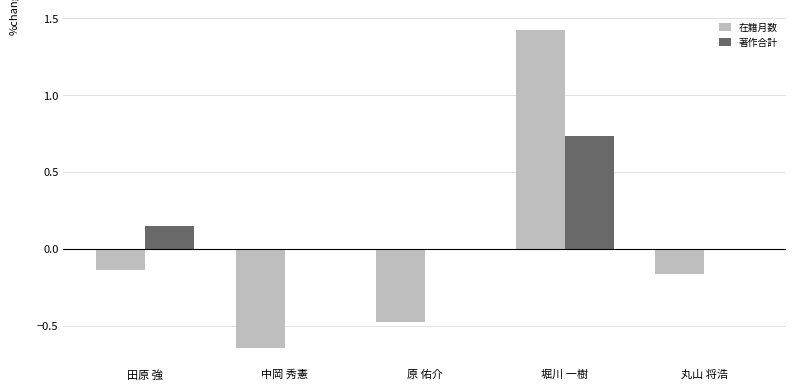

Is it true that 著作合計 equals 0.0 at 丸山 将浩?

True